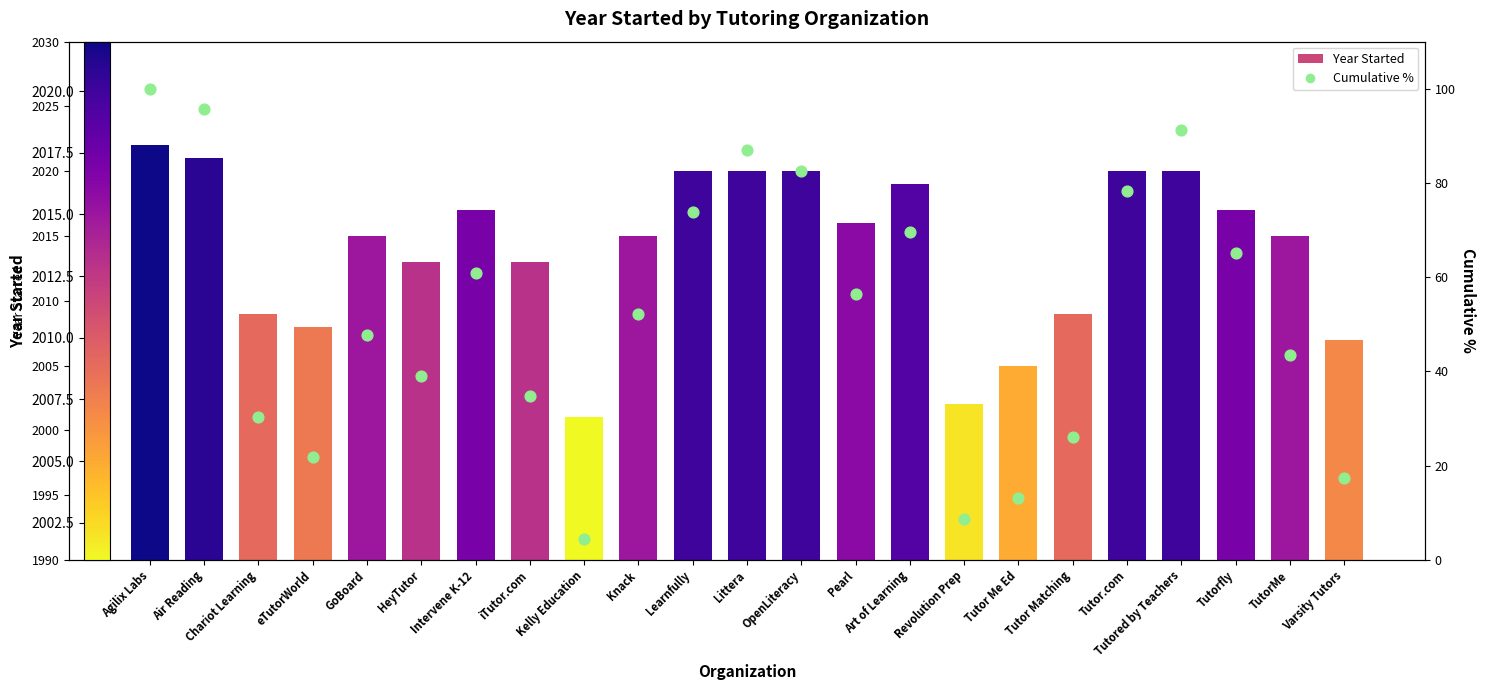

Which series reaches the minimum Y coordinate?

Cumulative %